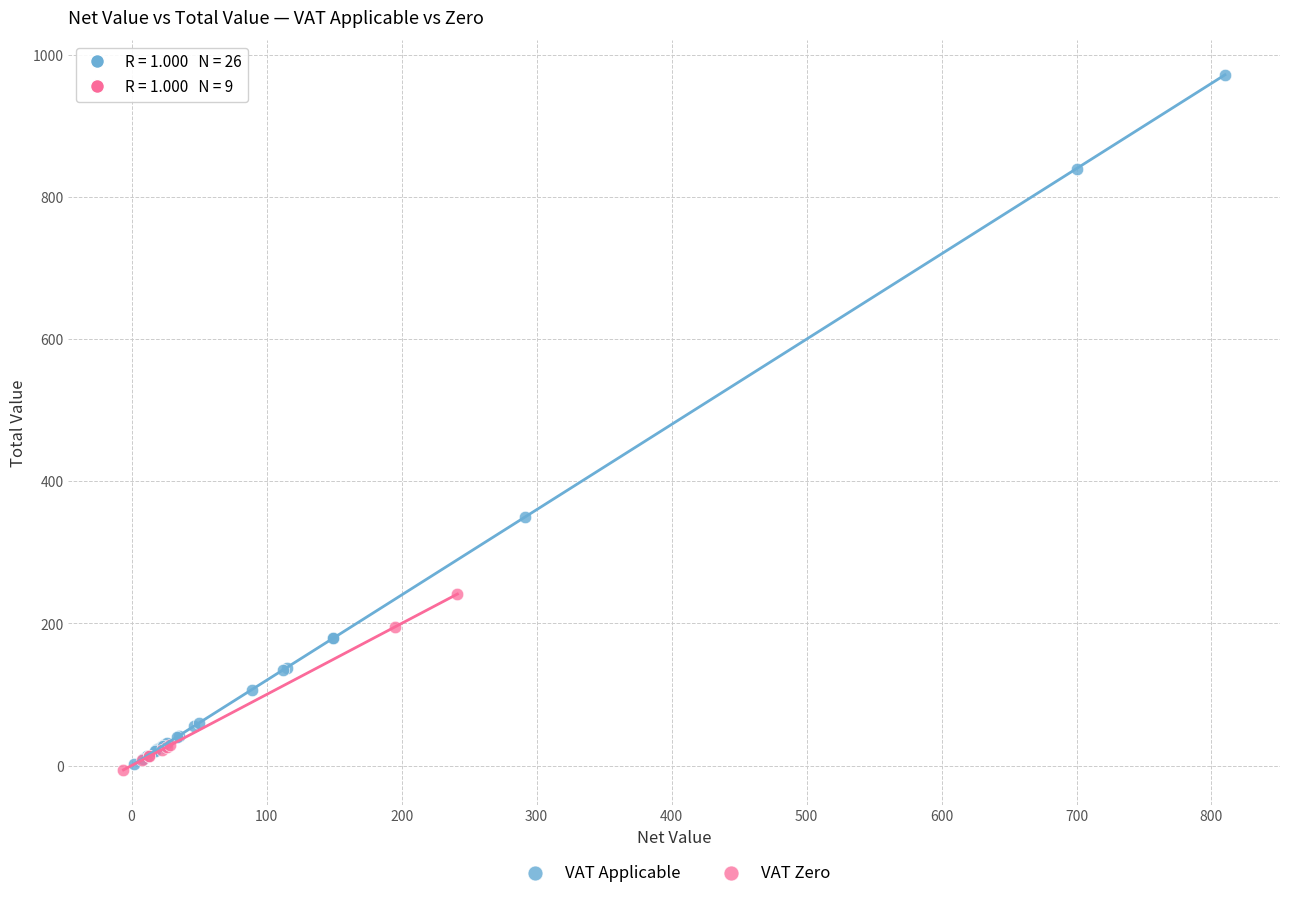

Which series contains the highest Y value?

VAT Applicable